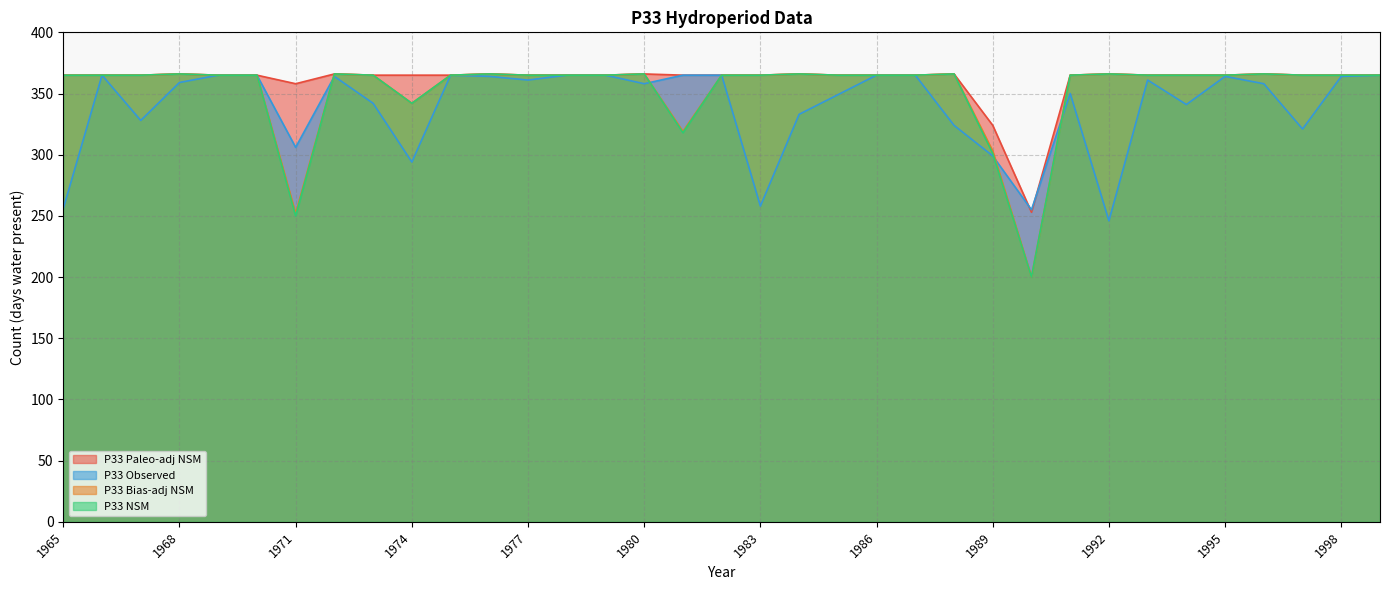

True or false: P33 NSM and P33 Paleo-adj NSM intersect in this chart.

False